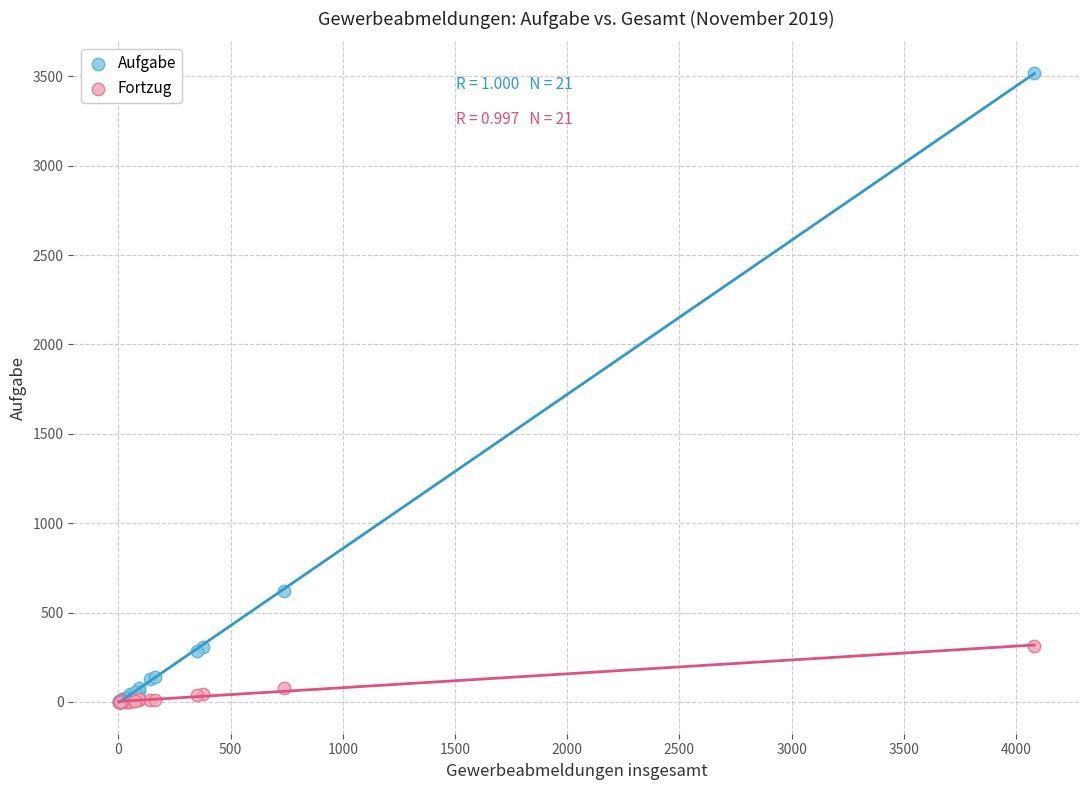

Across all series, what Y value is closest to 1759?

622